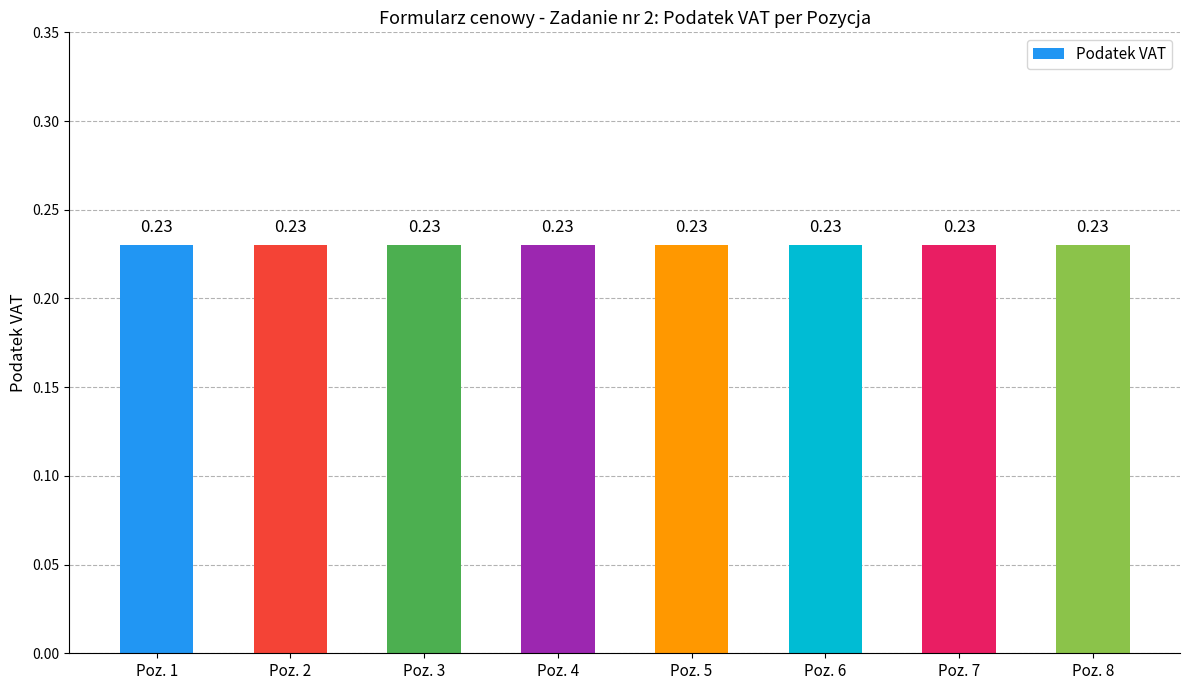

What is the minimum value shown in the chart?

0.2